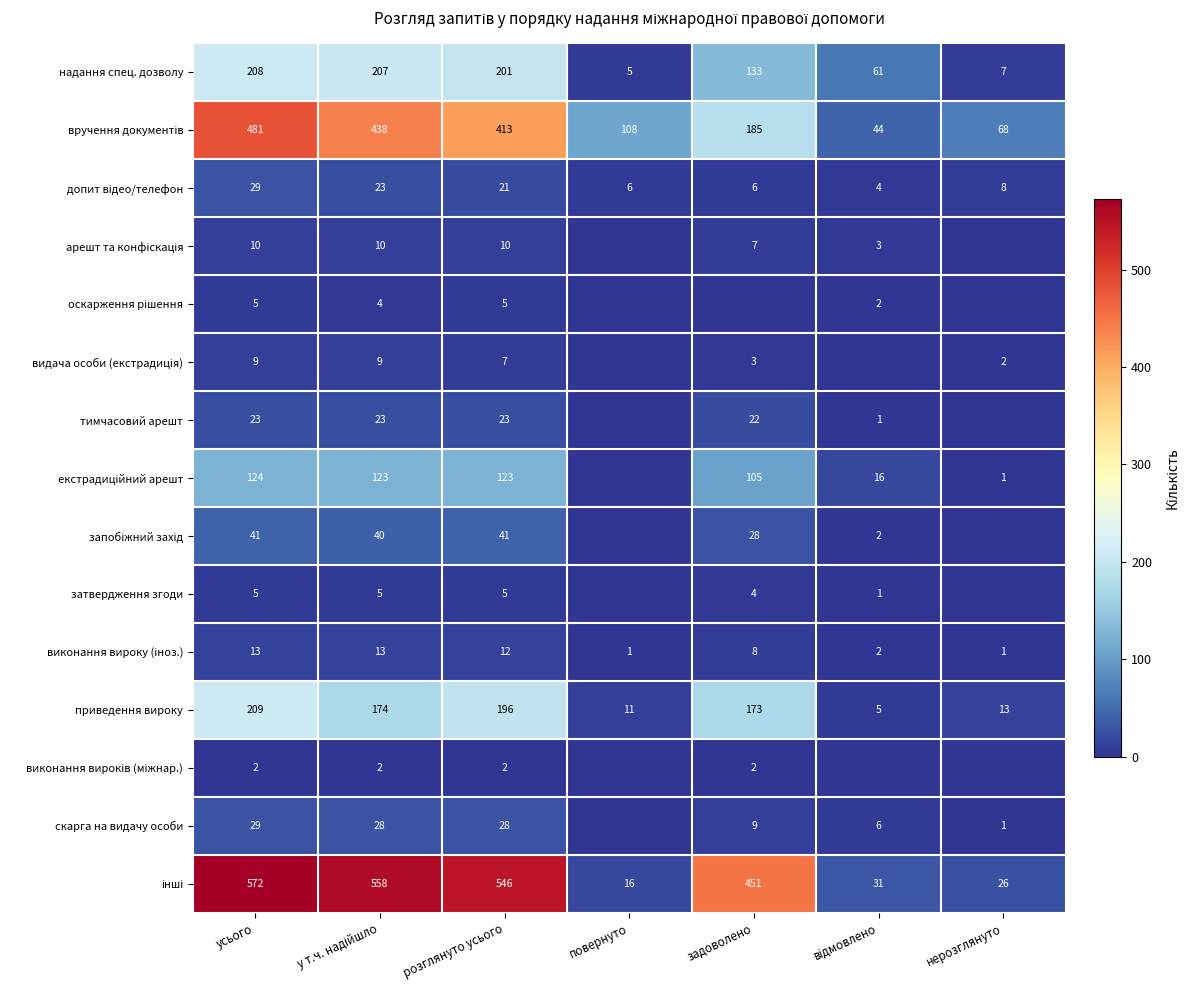

What is the total value across all series at розглянуто усього?

1633